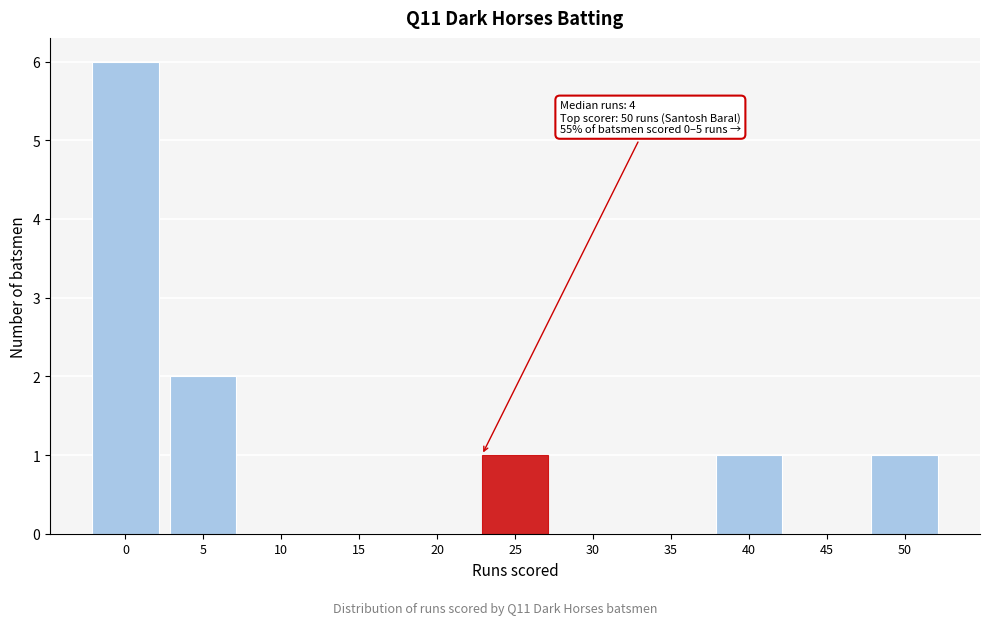

Reading left to right, transcribe all the data shown in this chart.

0=6	5=2	10=0	15=0	20=0	25=1	30=0	35=0	40=1	45=0	50=1